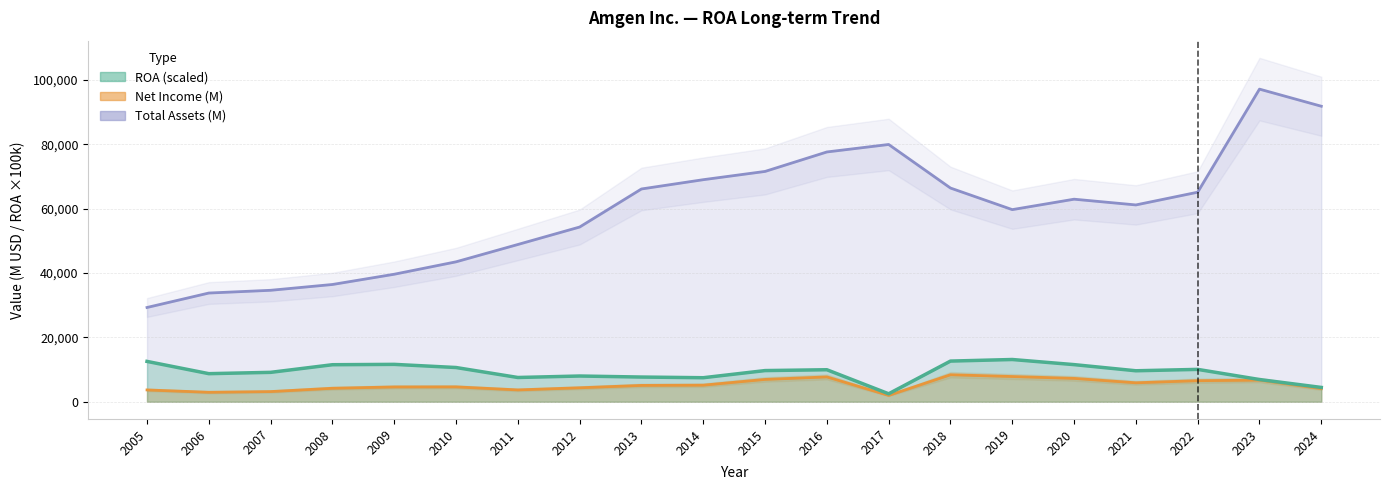

What is the greatest value displayed?

97154.0